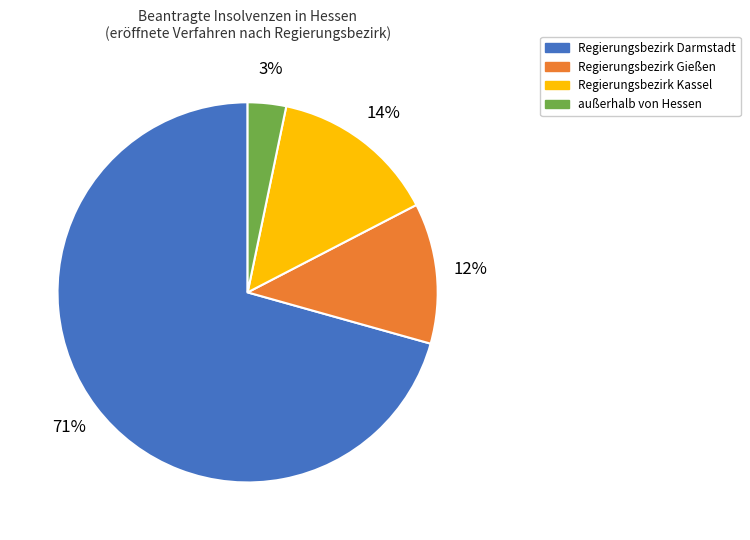

What is the ratio of the value at Regierungsbezirk Gießen to the value at Regierungsbezirk Darmstadt?

0.2